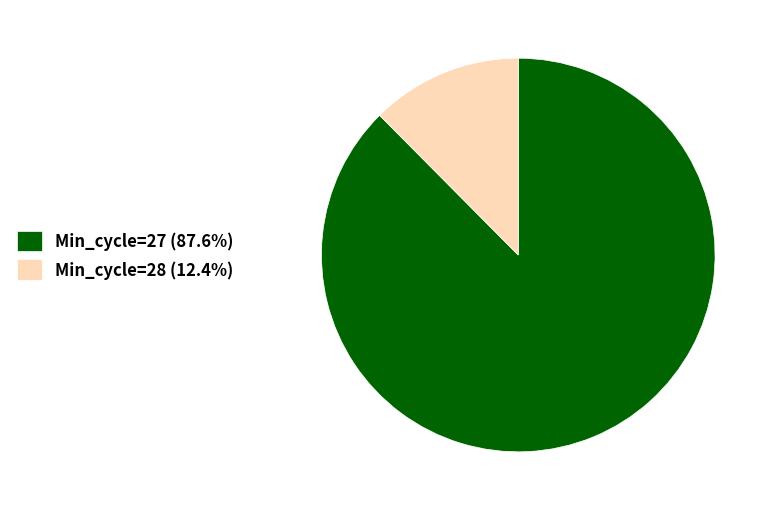

What is the ratio of the value at Min_cycle=27 (87.6%) to the value at Min_cycle=28 (12.4%)?

7.0